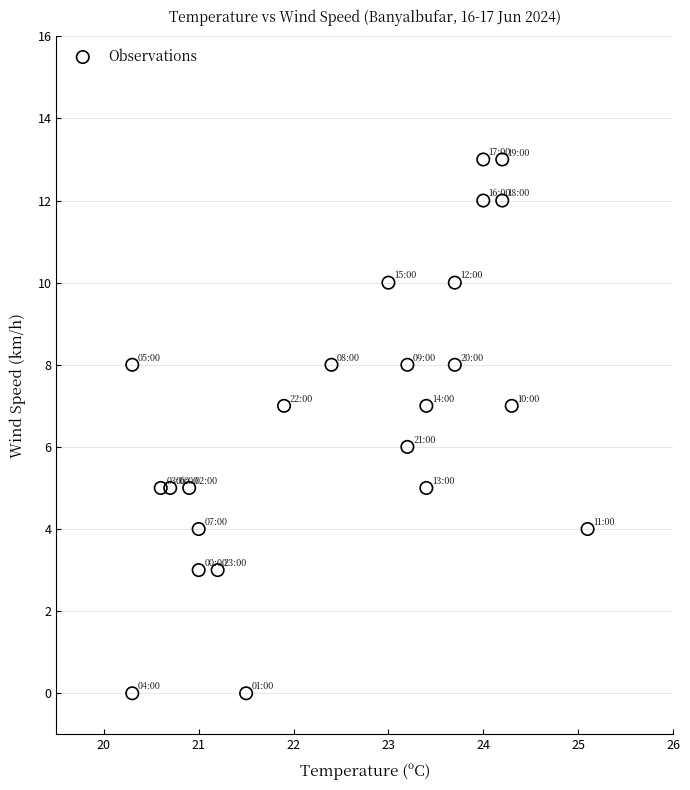

What is the range of Y values (max minus min)?

13